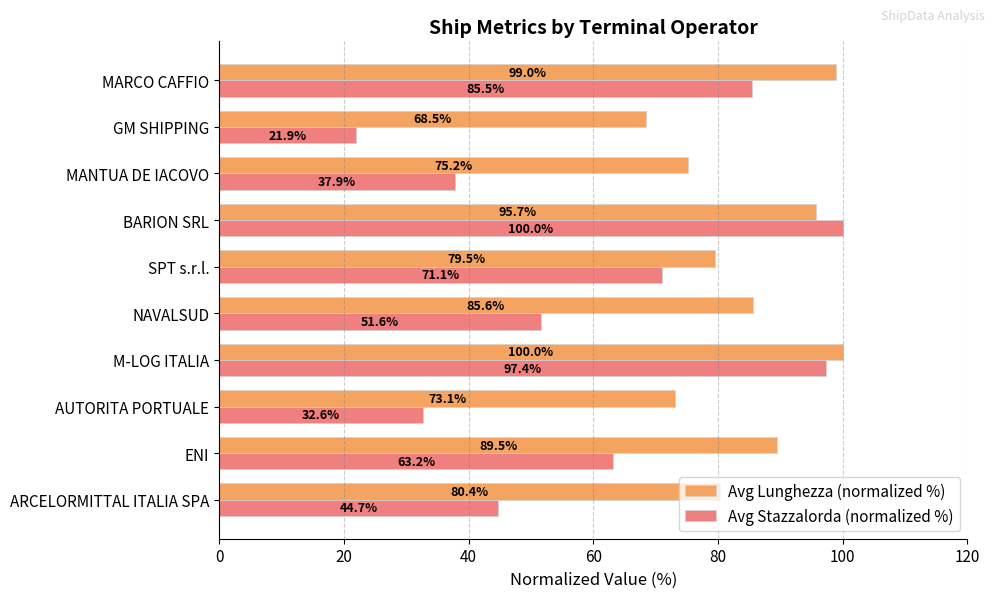

True or false: Avg Stazzalorda (normalized %) has a value of 32.6 at AUTORITA PORTUALE.

True